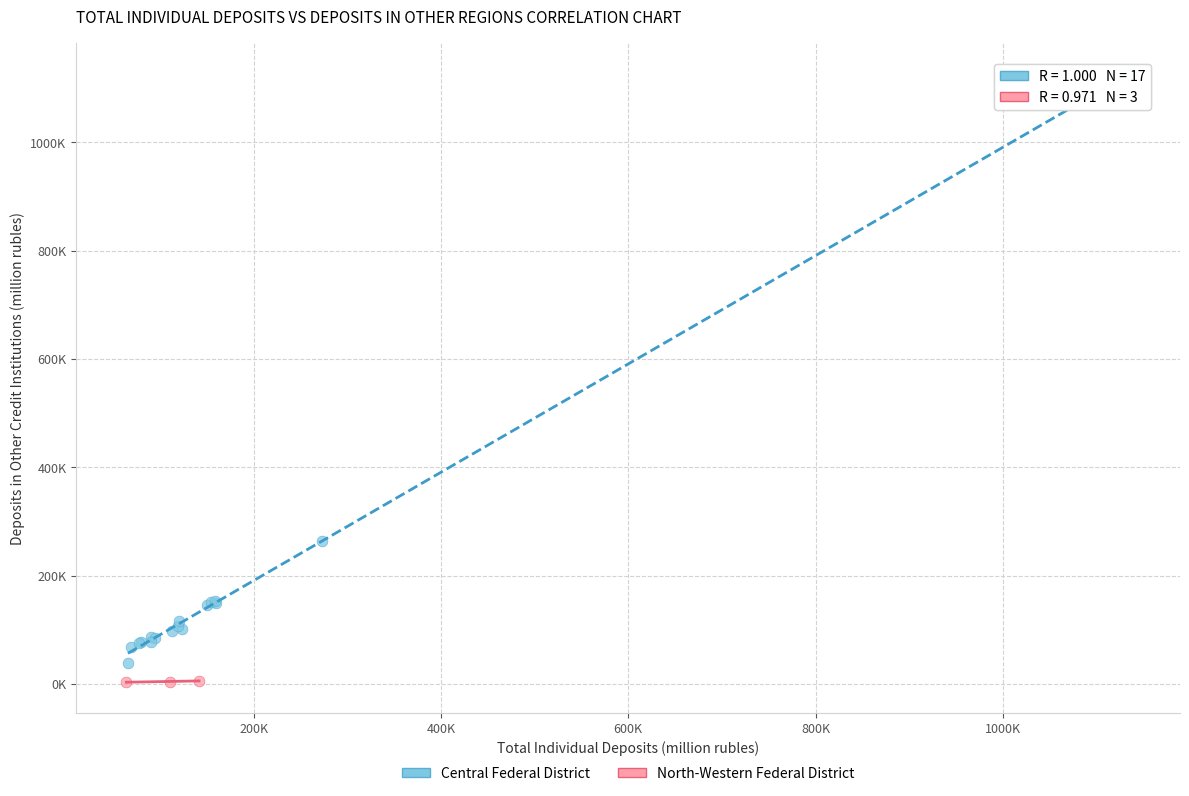

Which series contains the lowest Y value?

North-Western Federal District